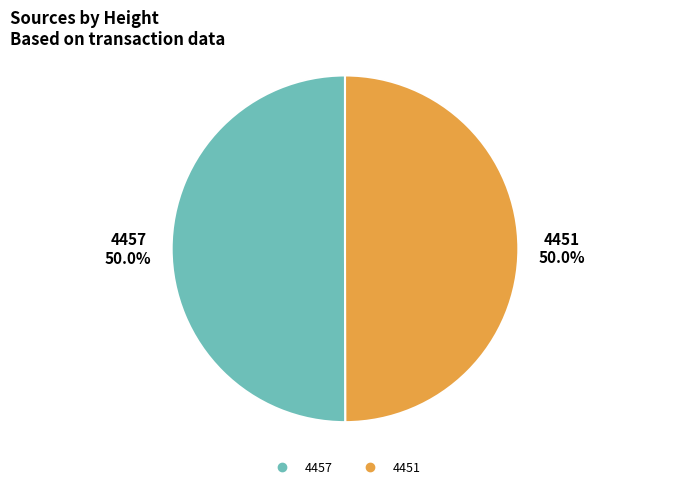

Approximately how many times larger is the value at 4457 compared to 4451?

1.0